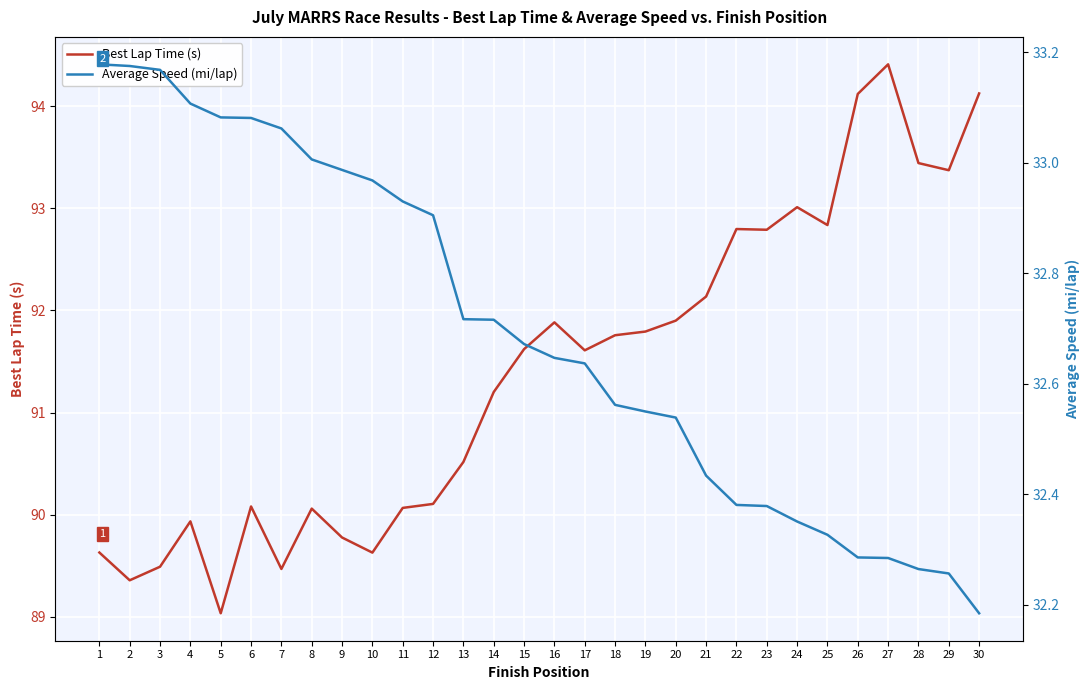

True or false: Average Speed (mi/lap) has a value of 9.9 at 20.

False